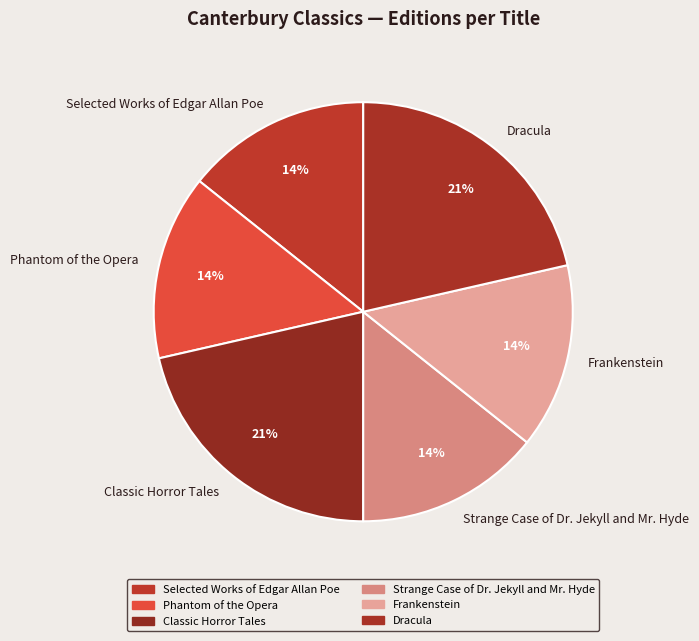

Is the sum of Dracula and Classic Horror Tales greater than half?

No